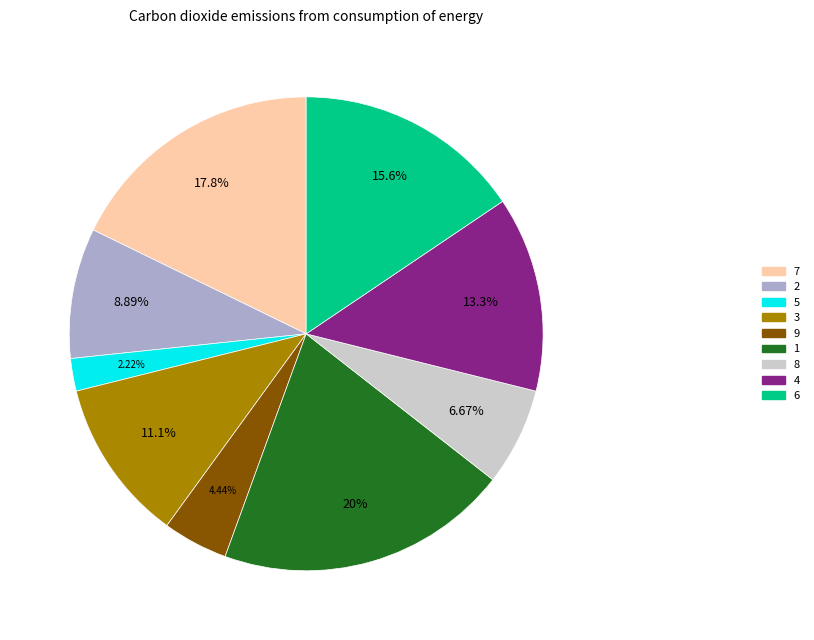

Which slice is the smallest?

5